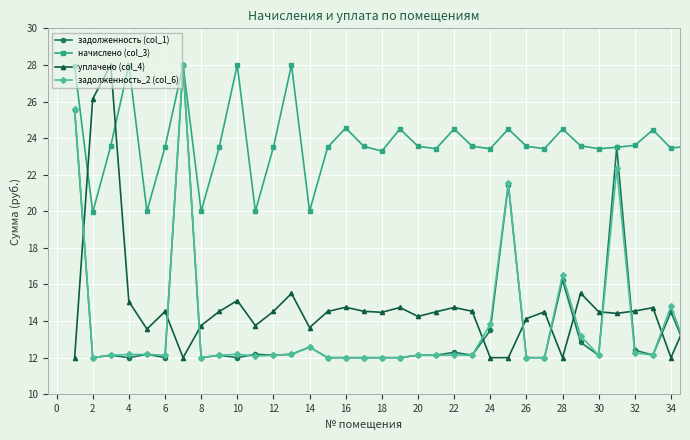

What is the minimum value for начислено (col_3)?

19.9